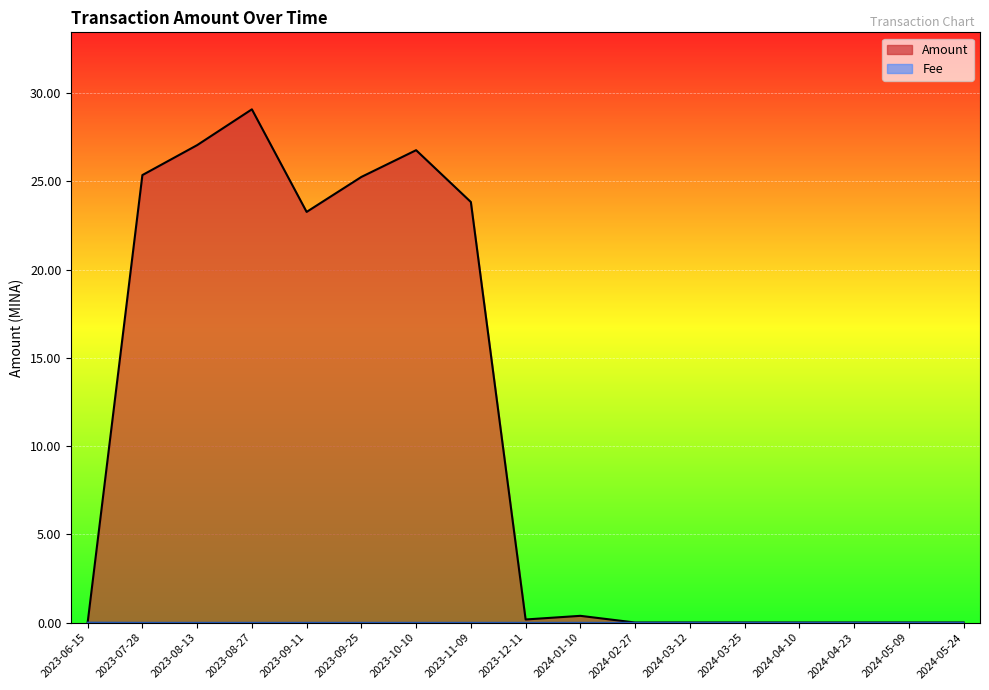

Is the value of Amount at 2023-12-11 greater than the value of Fee at 2023-07-28?

Yes